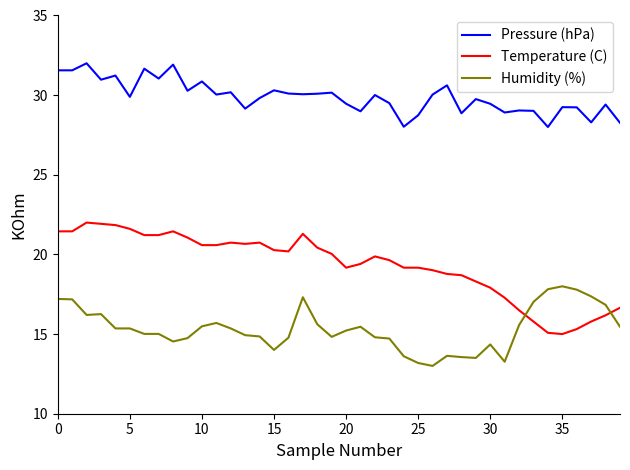

What is the difference between the maximum and minimum values in the Temperature (C) series?

7.0